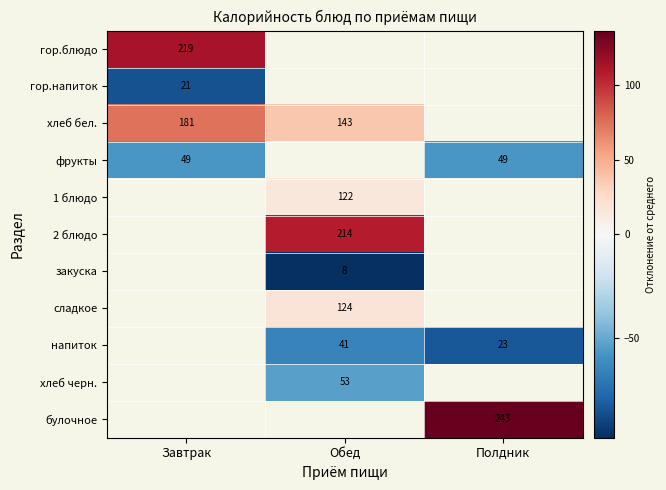

Between Полдник and Обед, which is larger?

Обед